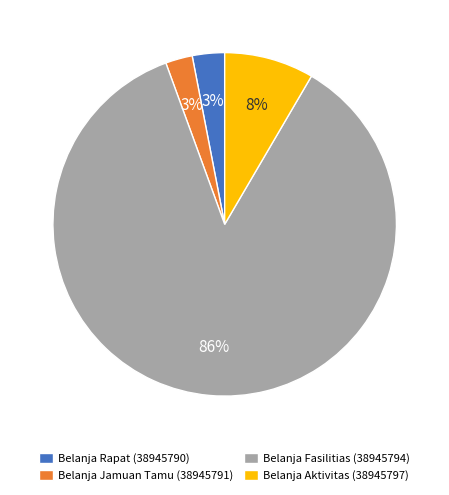

Which slice is the largest?

Belanja Fasilitias (38945794)